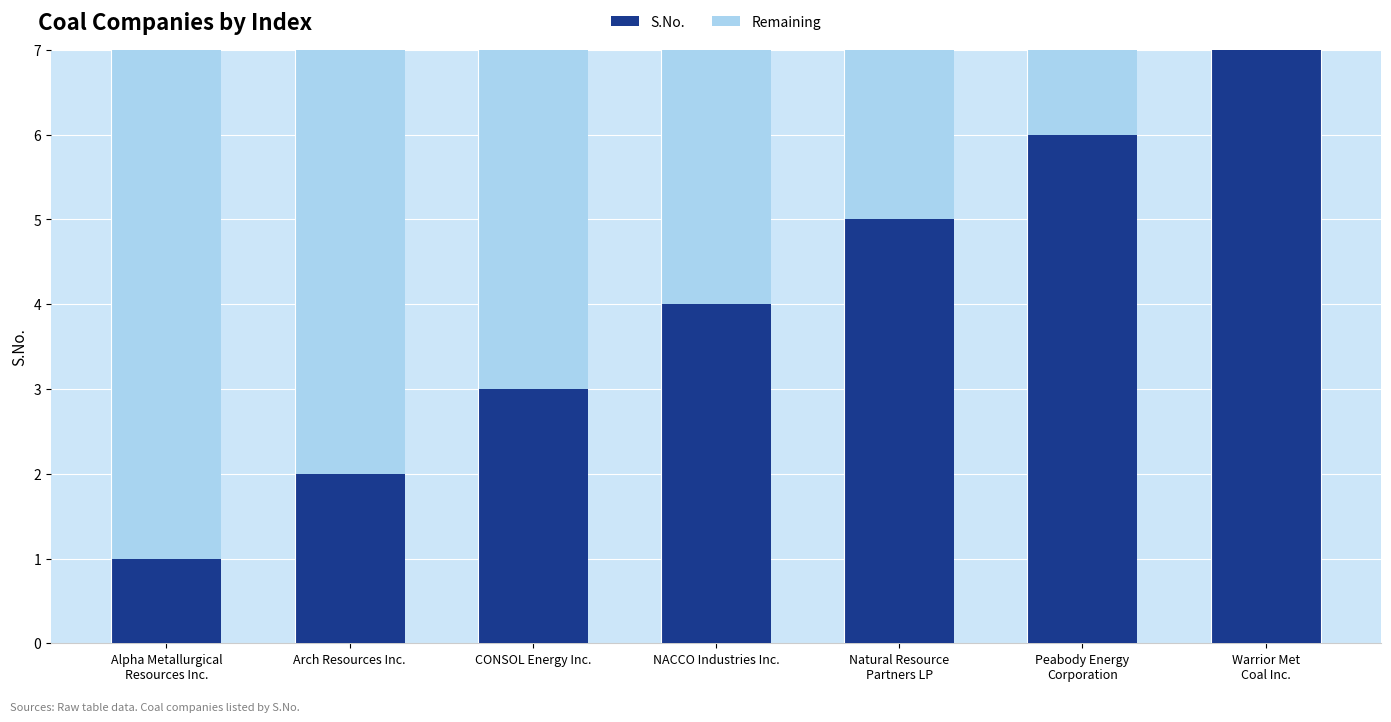

Is it true that S.No. equals 3 at CONSOL Energy Inc.?

True